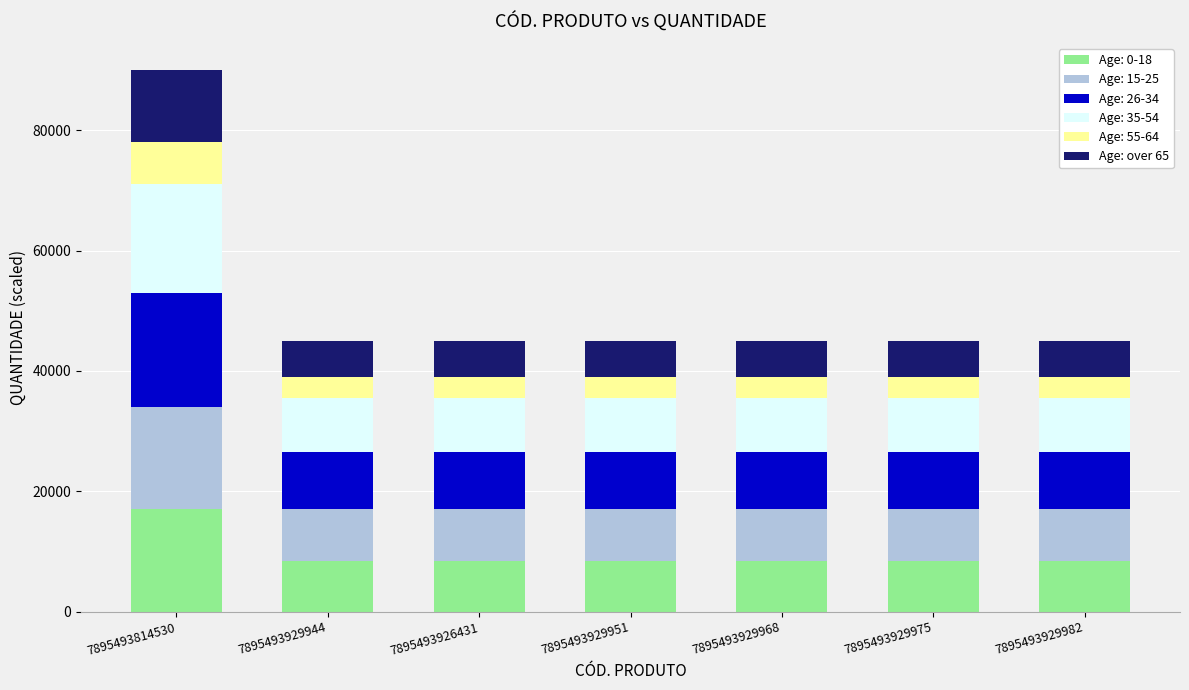

True or false: Age: 0-18 has a value of 2982 at 7895493926431.

False